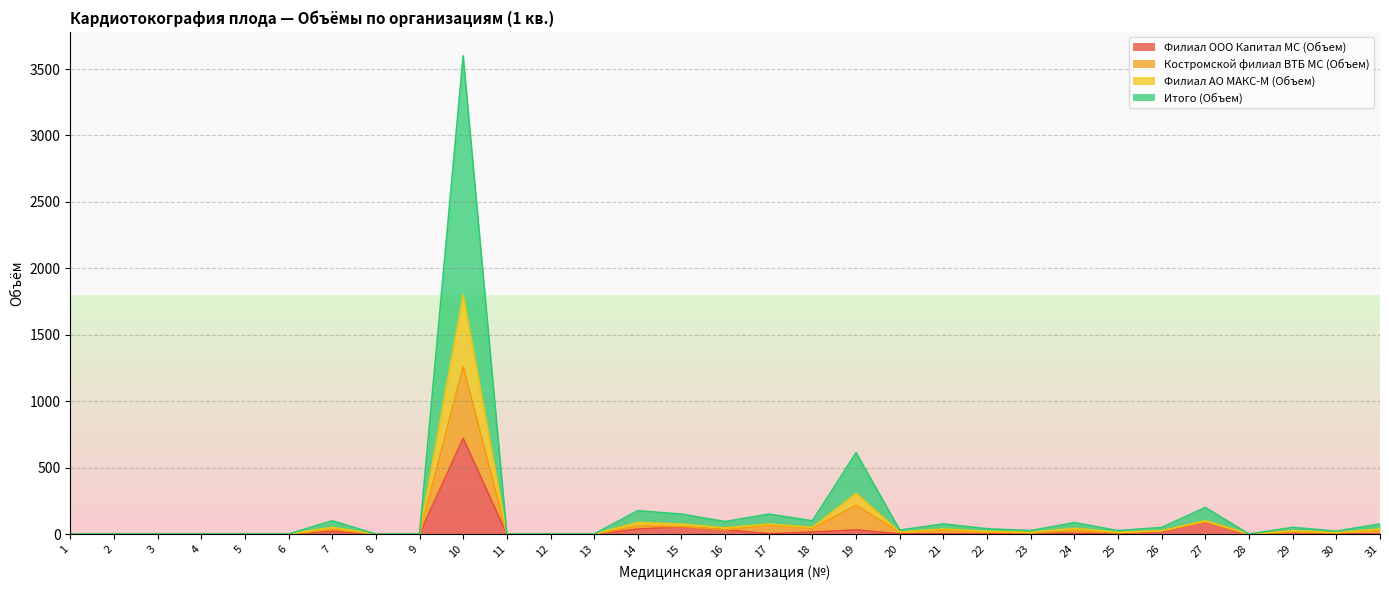

True or false: Филиал АО МАКС-М (Объем) has a value of 0 at 8.

True